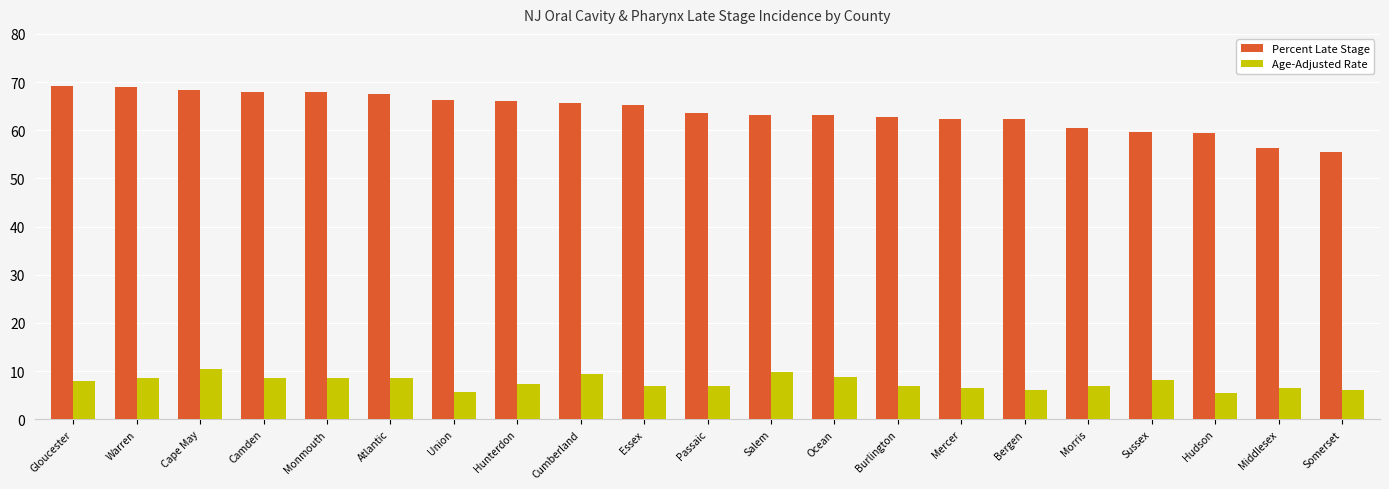

What is the difference between the maximum and second lowest values in the Age-Adjusted Rate series?

4.9